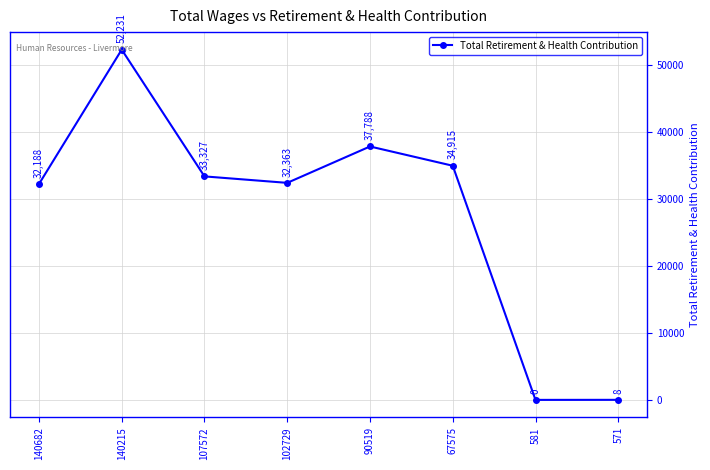

What is the maximum value shown in the chart?

52231